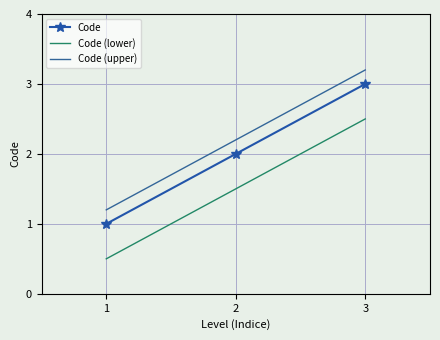

At which label is Code closest to 2?

2